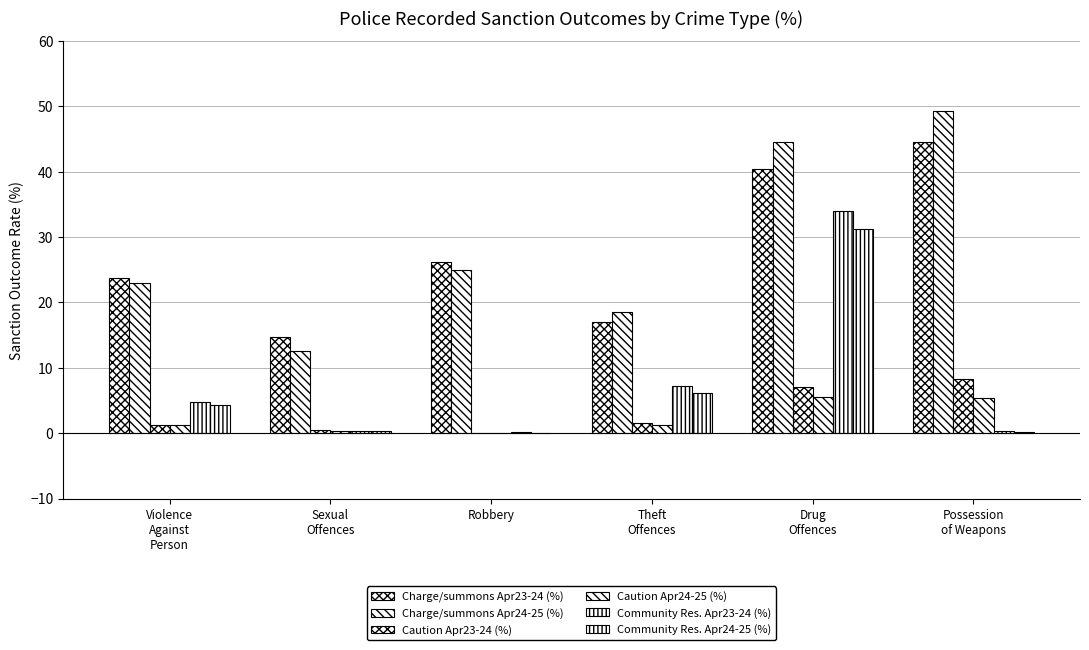

What is the total value across all series at Theft
Offences?

51.6